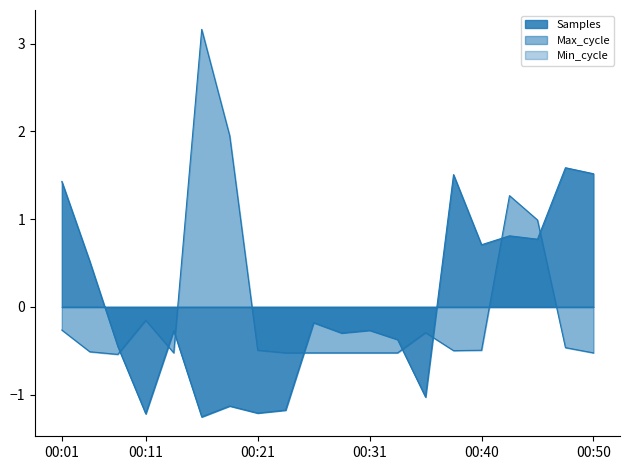

Where do Samples and Max_cycle first cross each other?

00:08 and 00:11